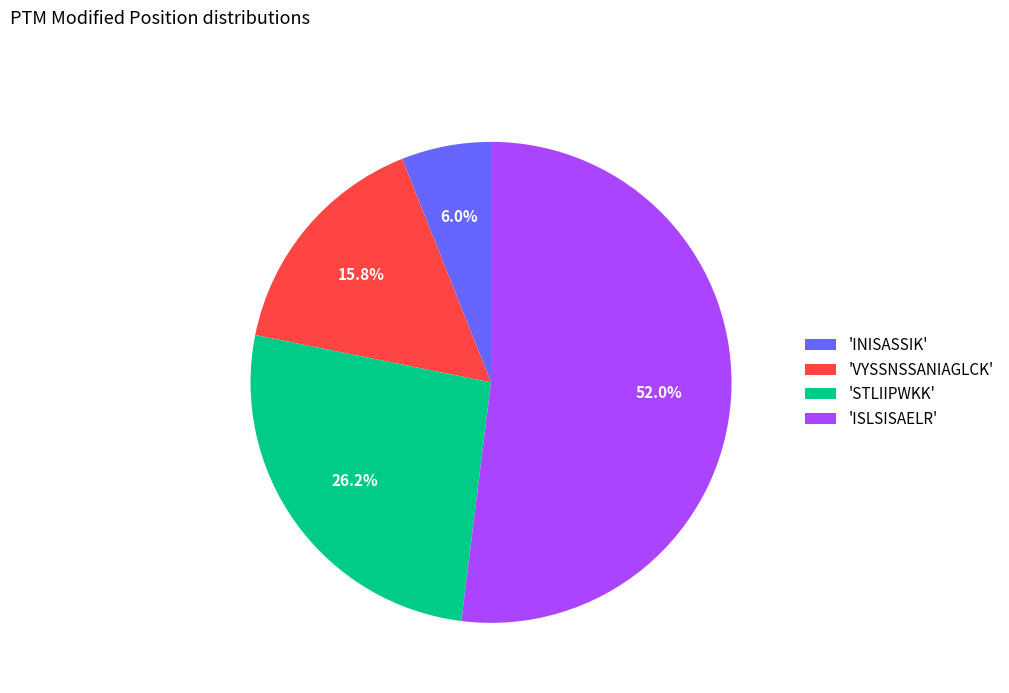

Rank the categories by value from highest to lowest.

'ISLSISAELR', 'STLIIPWKK', 'VYSSNSSANIAGLCK', 'INISASSIK'